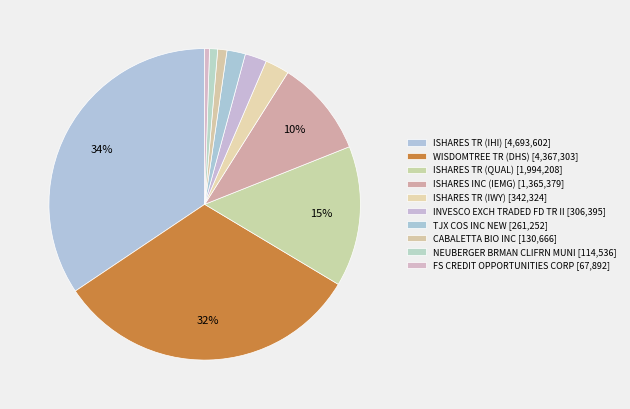

How many slices are in this pie chart?

10